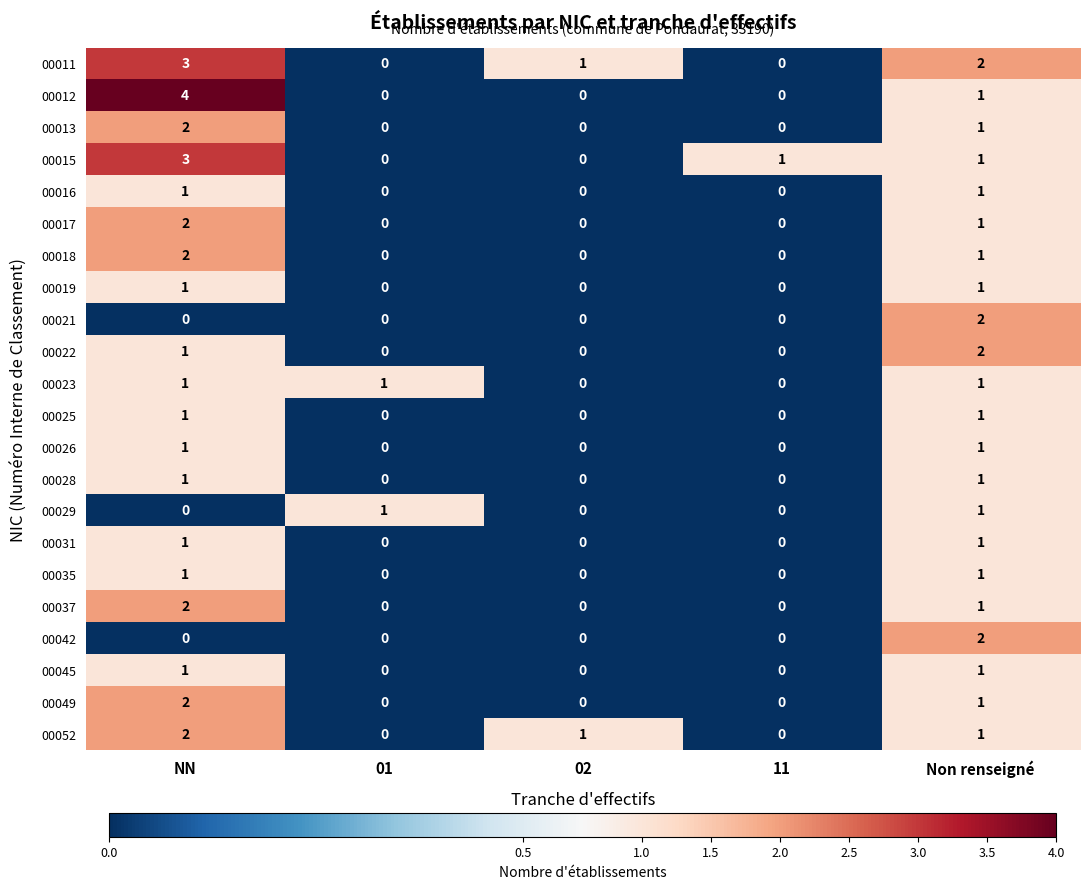

Which series has the largest total across all categories?

00011